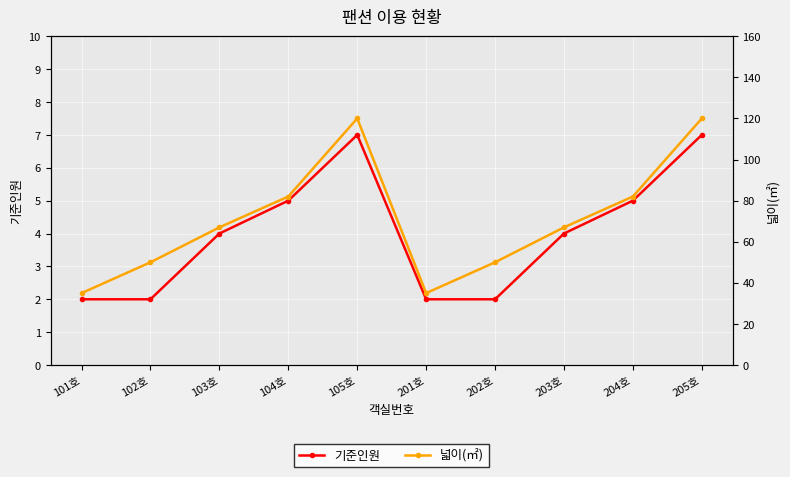

How many lines are shown in the chart?

2